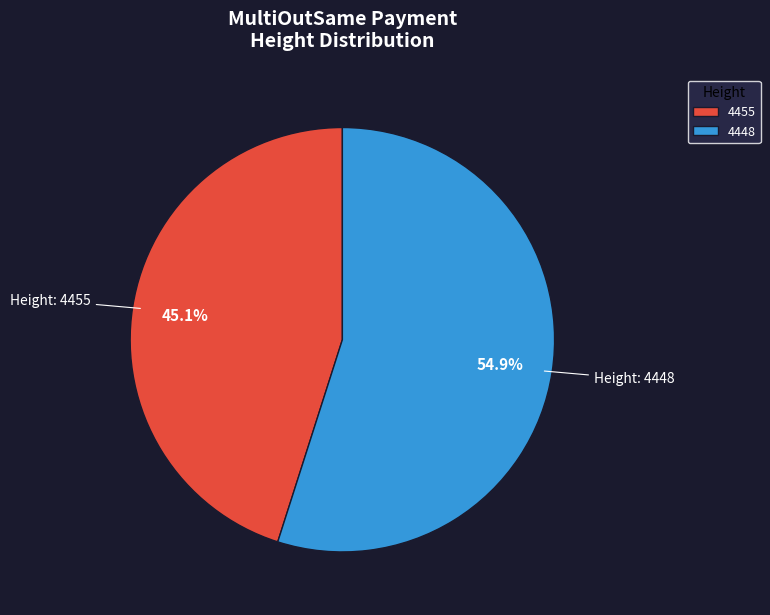

Which category has the biggest portion of the pie?

4448